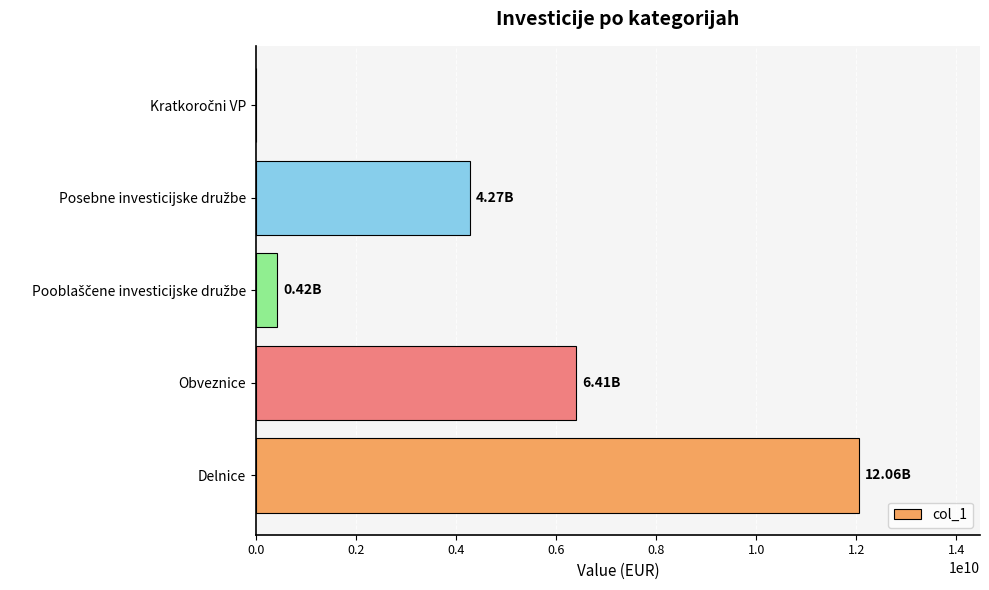

At which category does the chart reach its peak across all series?

Delnice